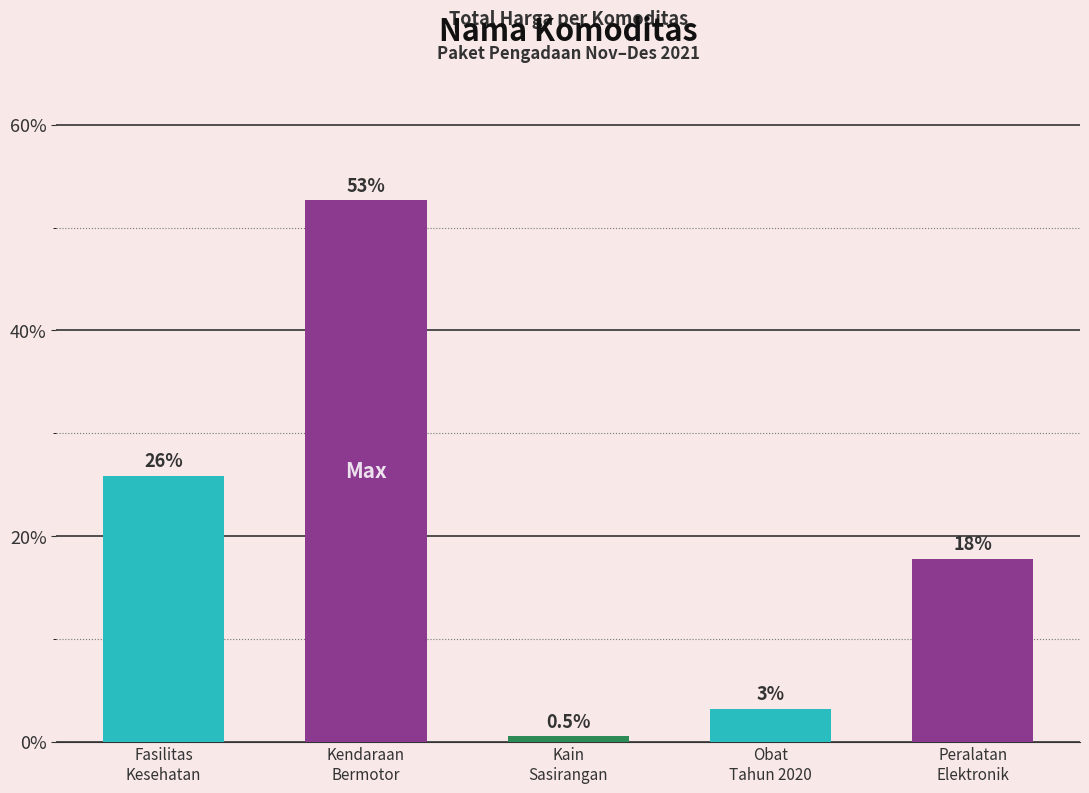

What is the label of the 4th bar from the left?

Obat
Tahun 2020